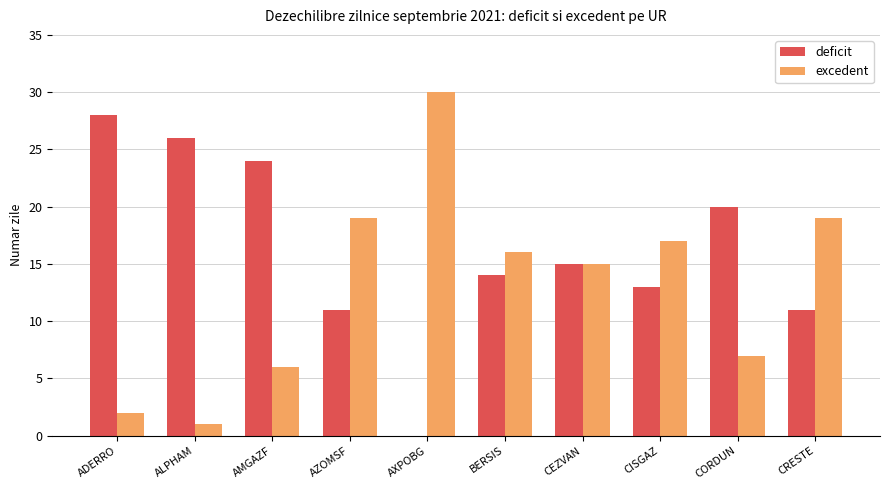

How many groups of bars are there?

10